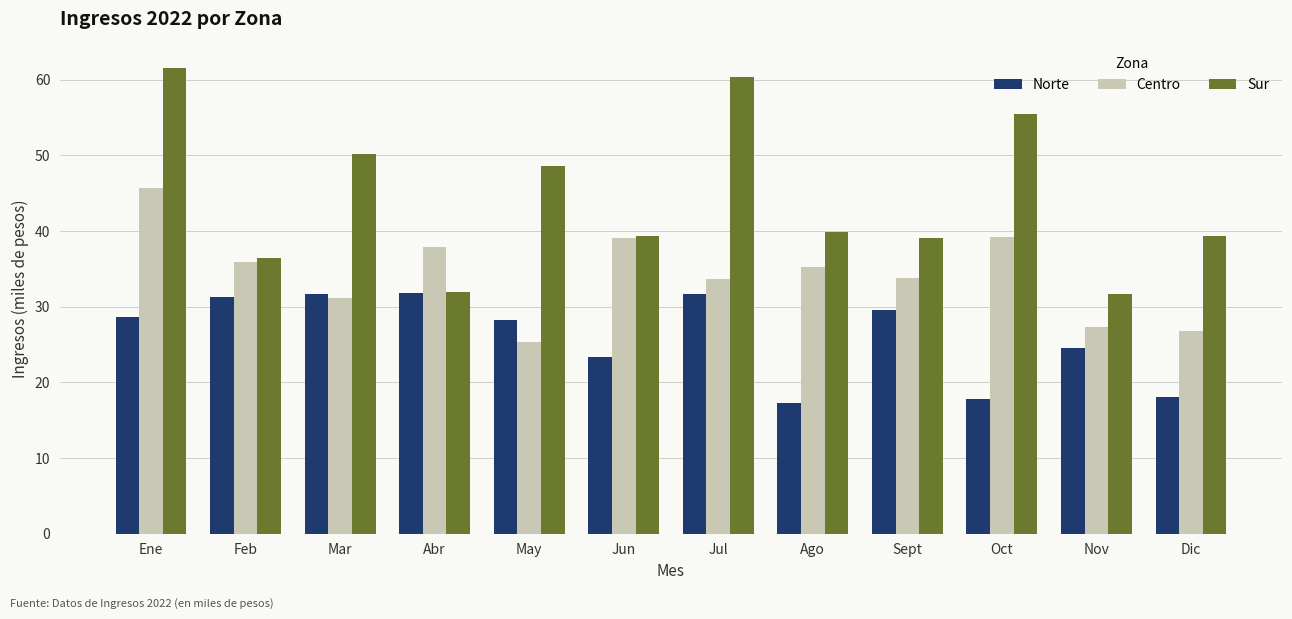

What is the maximum value shown in the chart?

61.6